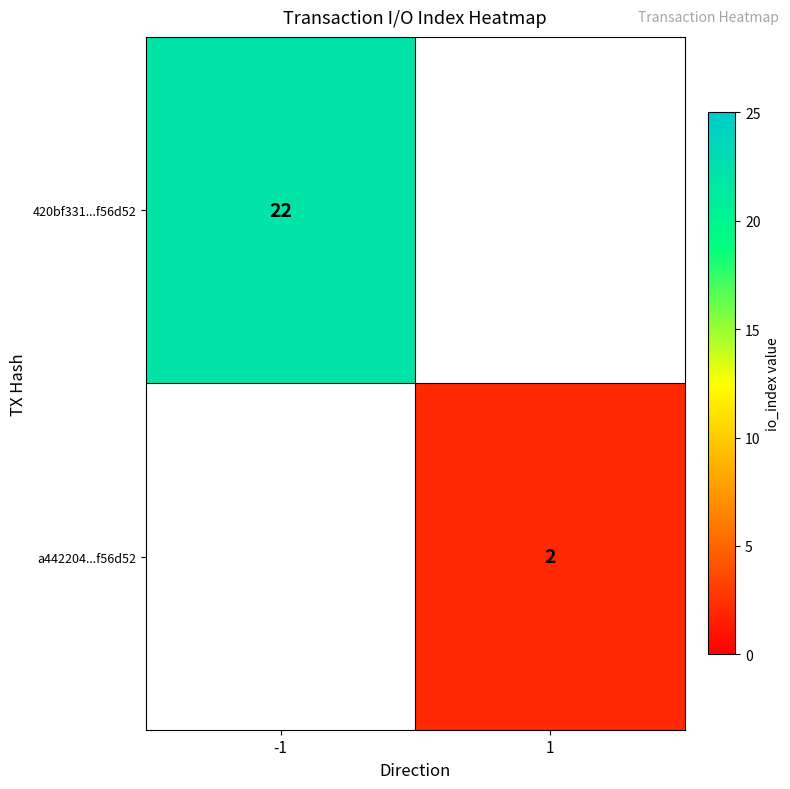

The value of a442204...f56d52 at 1 is 4. True or false?

False